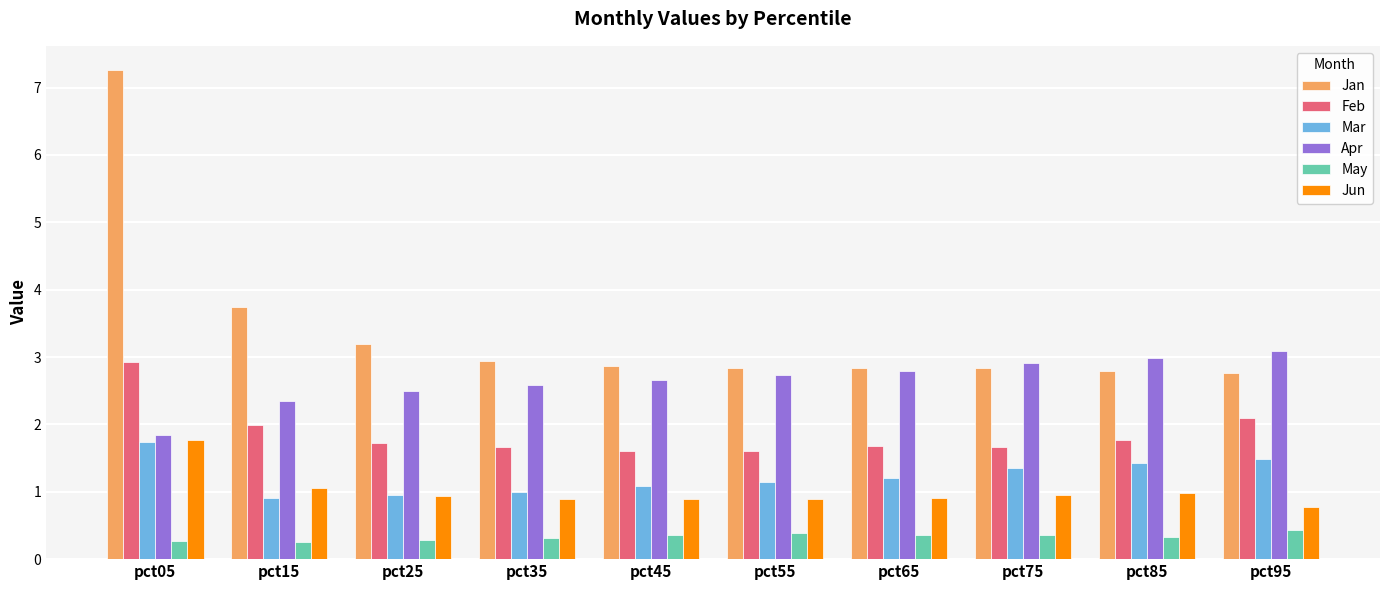

Which series has the widest spread of values?

Jan